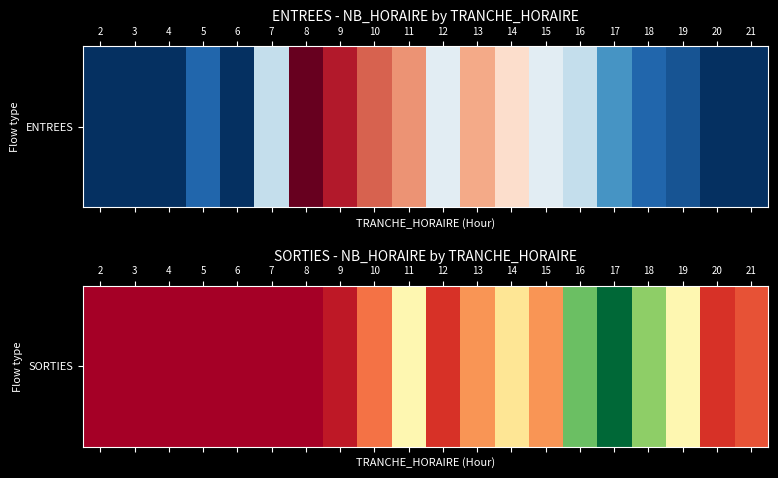

Count the number of data series in this chart.

1